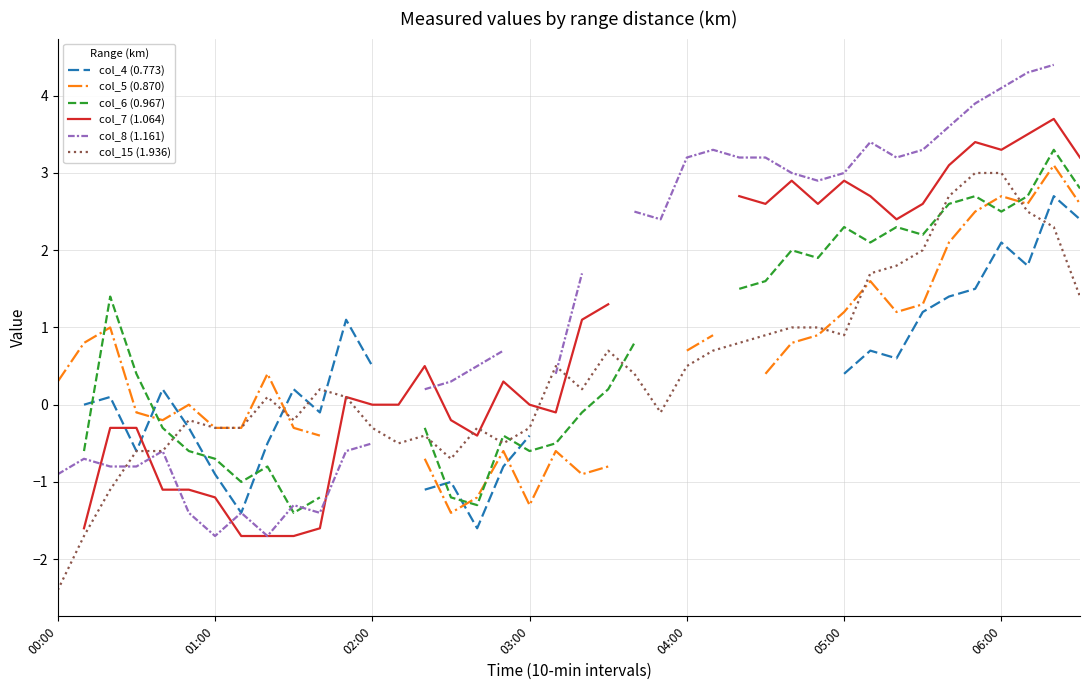

What are all the series names shown in the legend?

col_4 (0.773), col_5 (0.870), col_6 (0.967), col_7 (1.064), col_8 (1.161), col_15 (1.936)